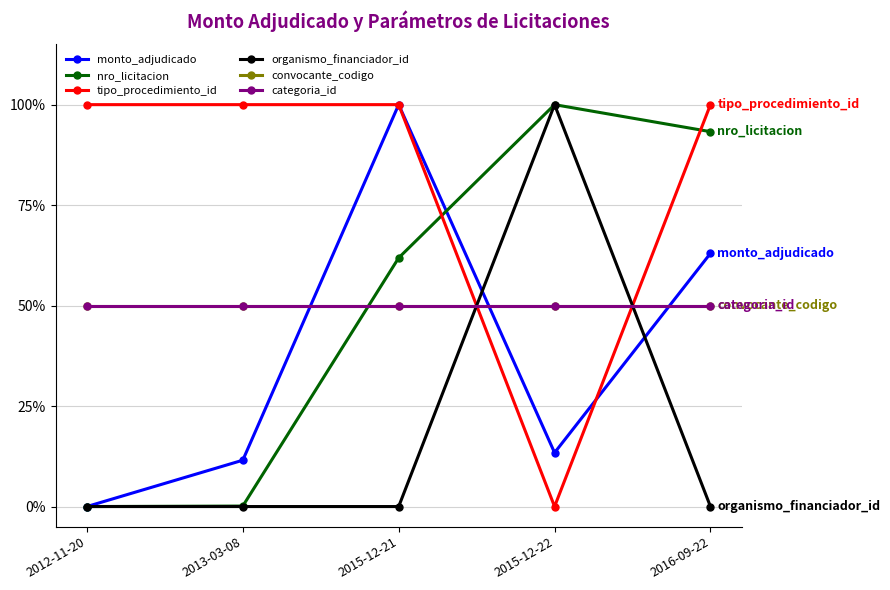

What is the difference between the maximum and minimum values in the nro_licitacion series?

1.0